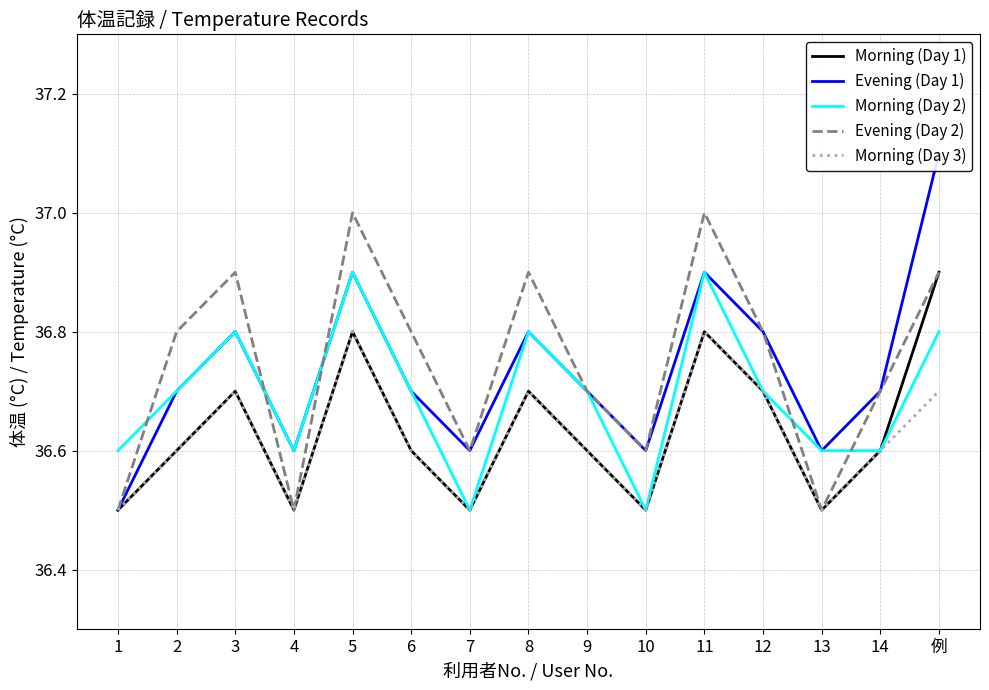

What is the difference between the Evening (Day 1) values at 13 and 12?

0.2